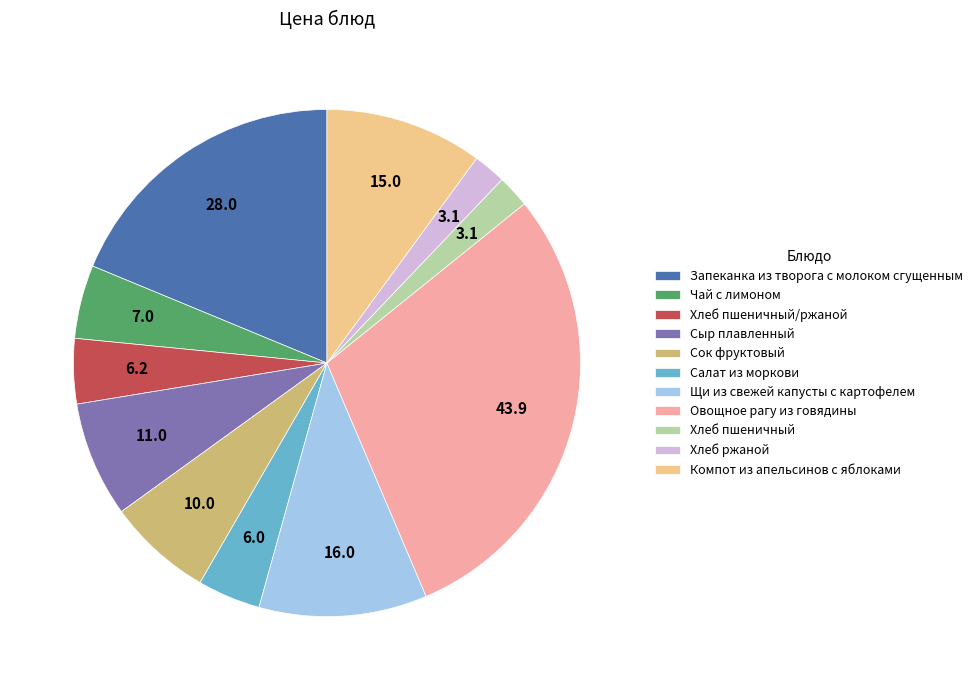

Which category has the biggest portion of the pie?

Овощное рагу из говядины